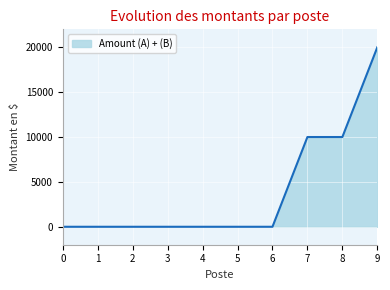

What is the greatest value displayed?

20000